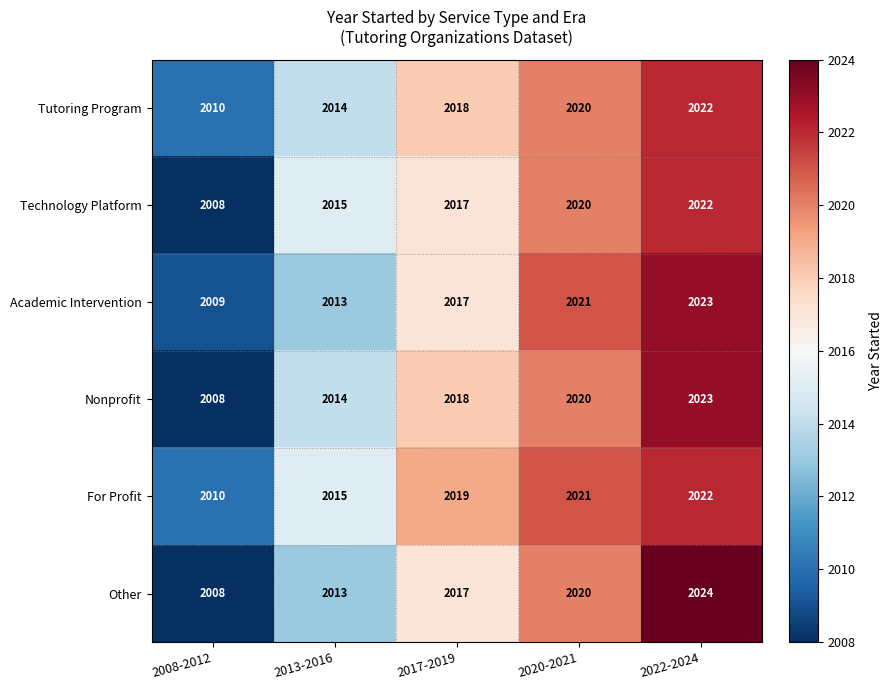

At which category is the sum across all series the highest?

2022-2024